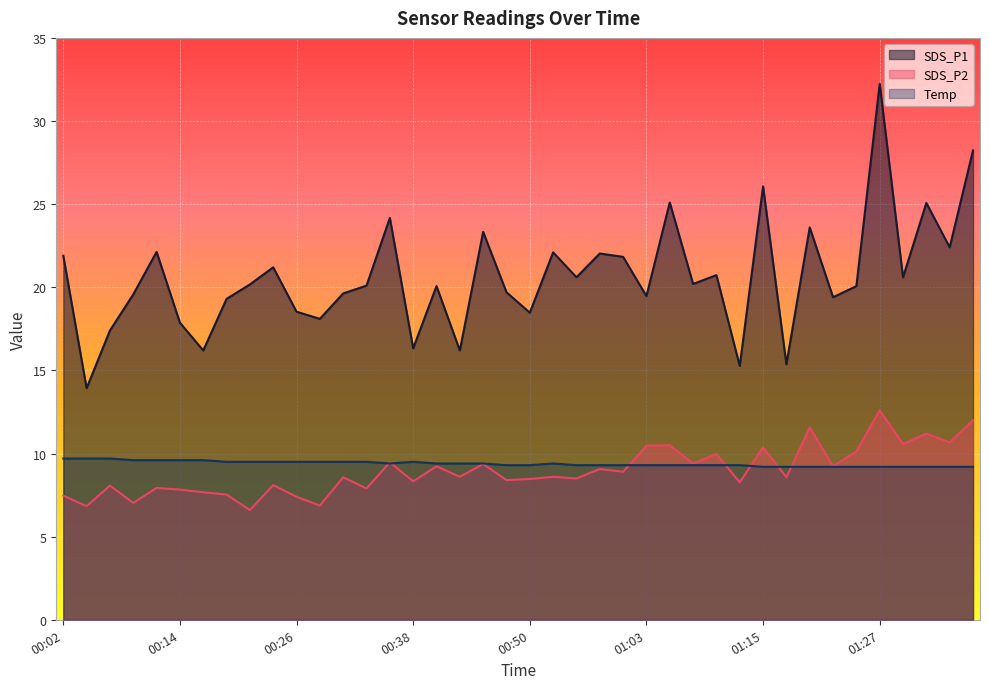

Between 01:20 and 00:02, which is larger?

01:20